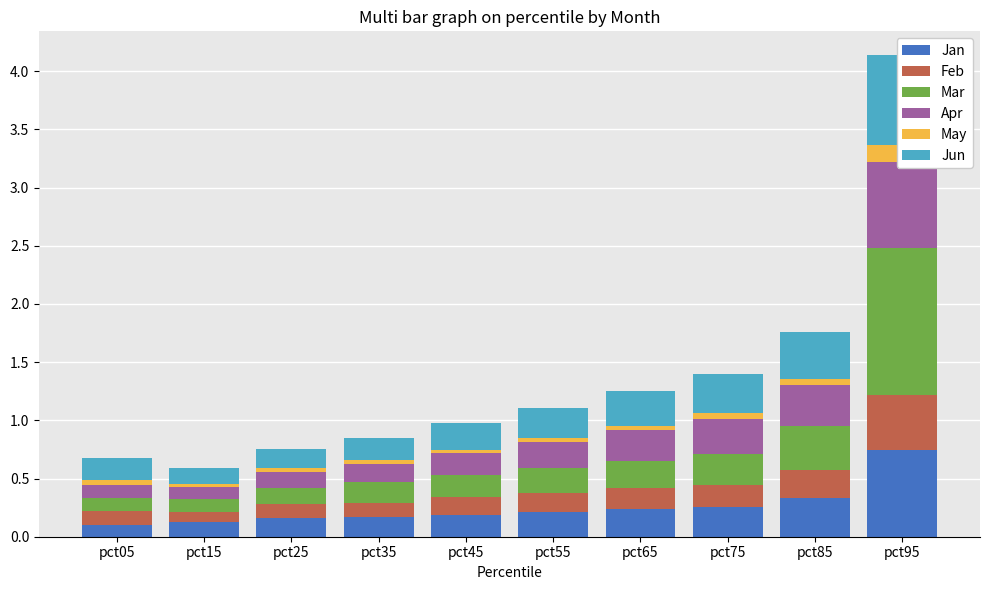

What is the sum of the Jun values at pct55 and pct85?

0.7